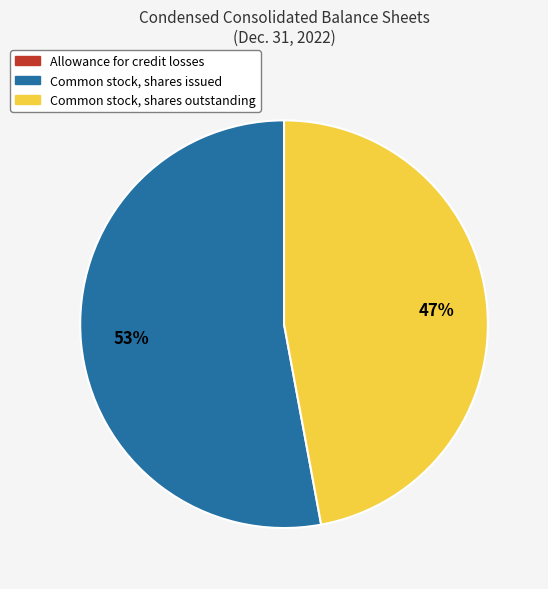

To the nearest percent, what is the combined percentage of Common stock, shares issued and Common stock, shares outstanding?

100%